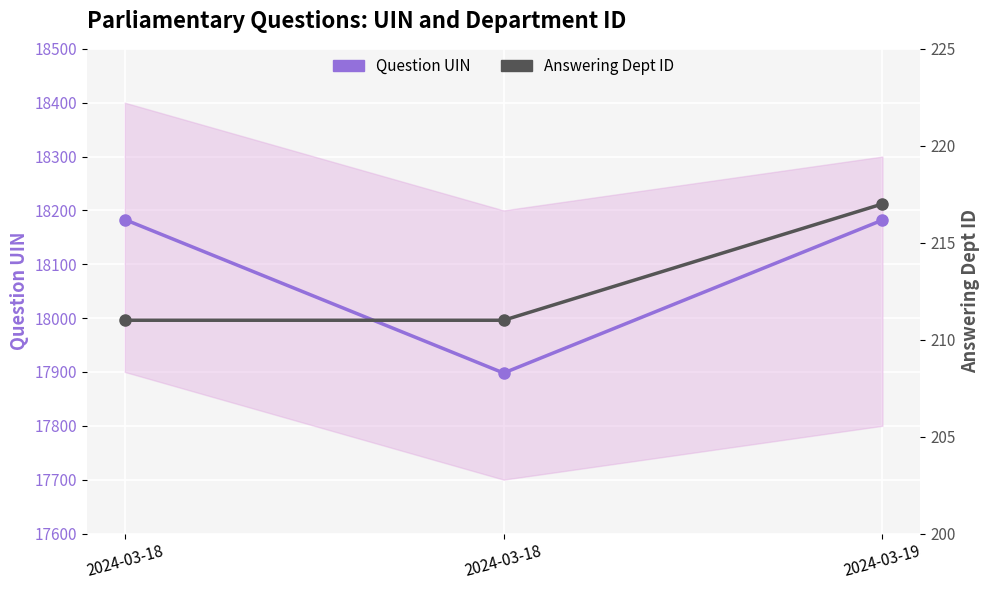

What is the smallest value displayed?

211